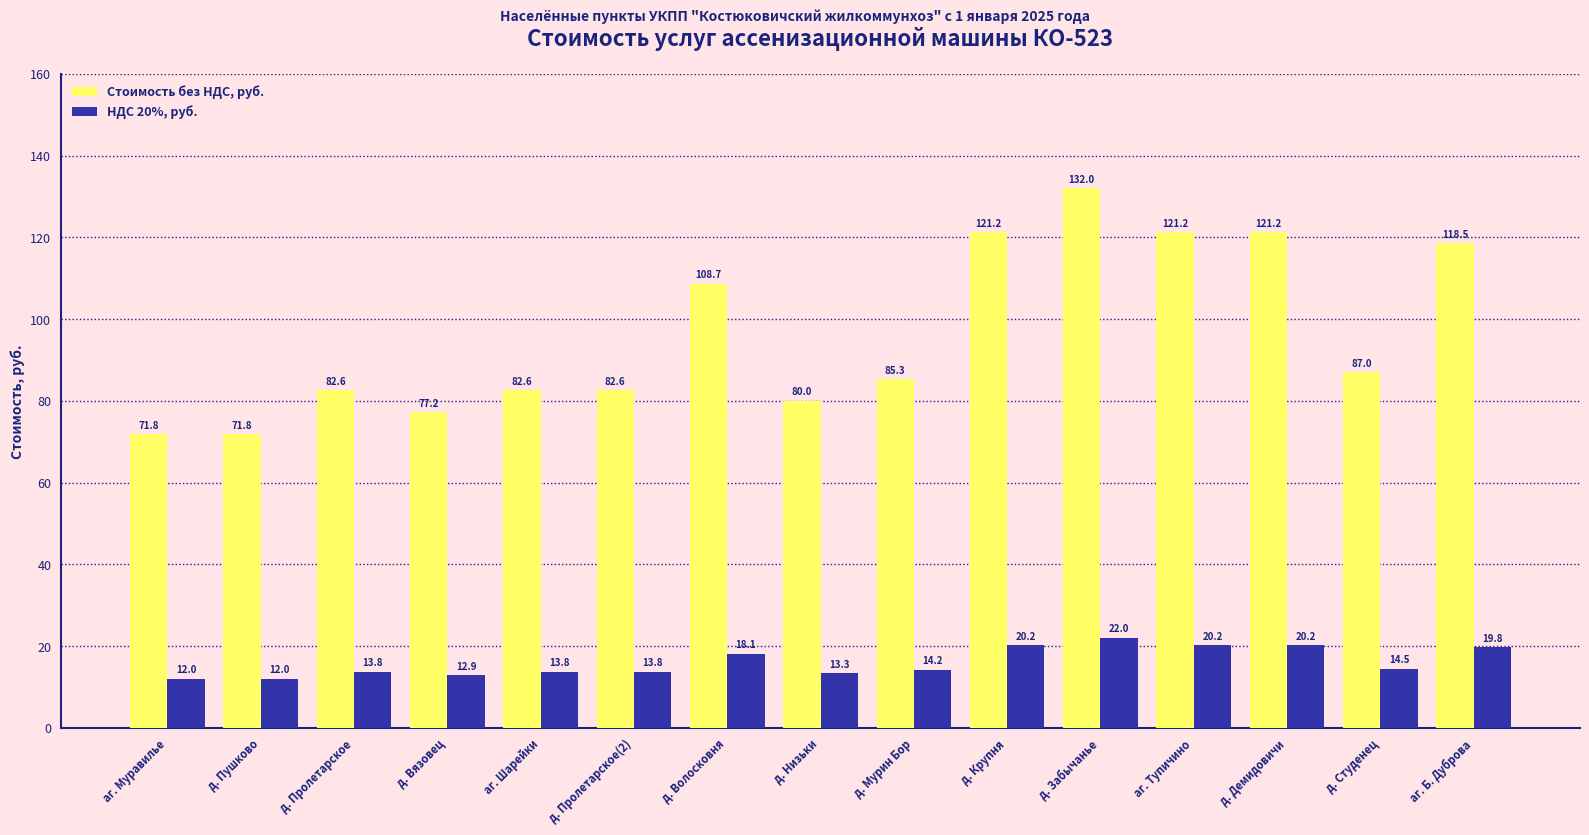

How many data points does each series have?

15